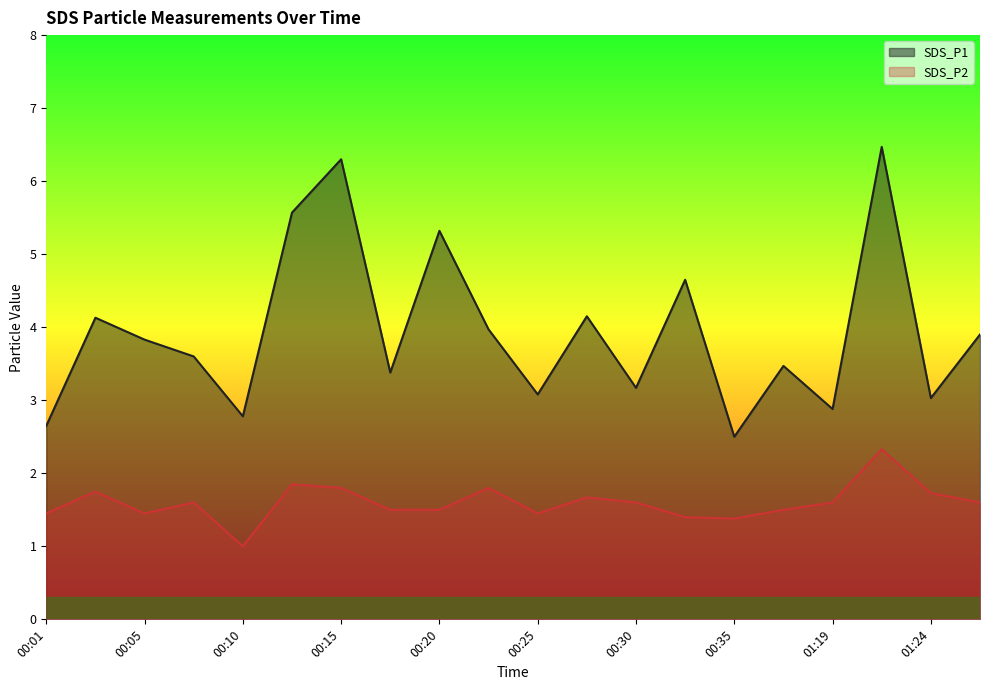

What is the sum of the SDS_P2 values at 01:16 and 00:18?

3.0